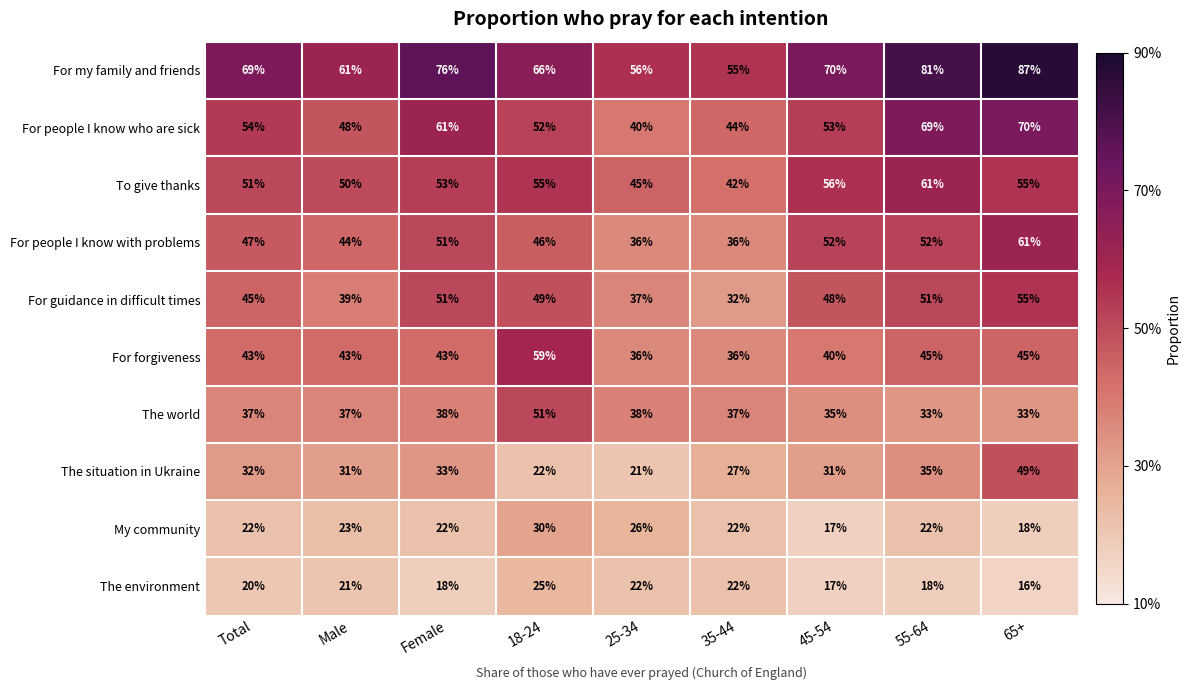

How many categories are shown in the chart?

9